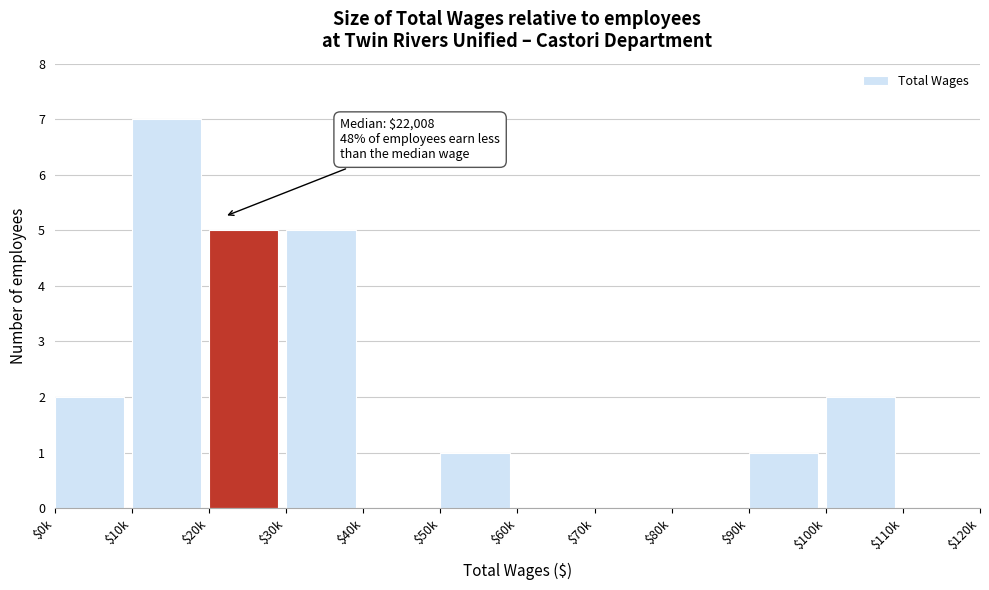

What is the sum of all values?

23